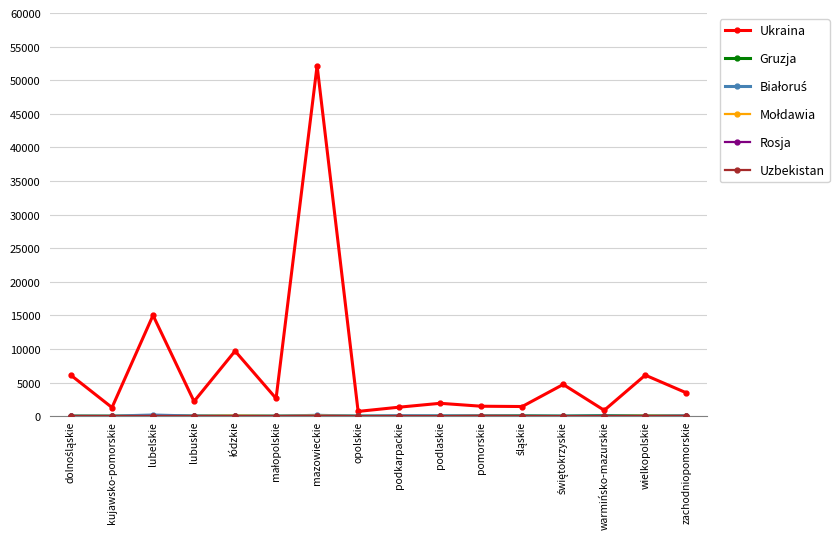

At which category is the sum across all series the highest?

mazowieckie